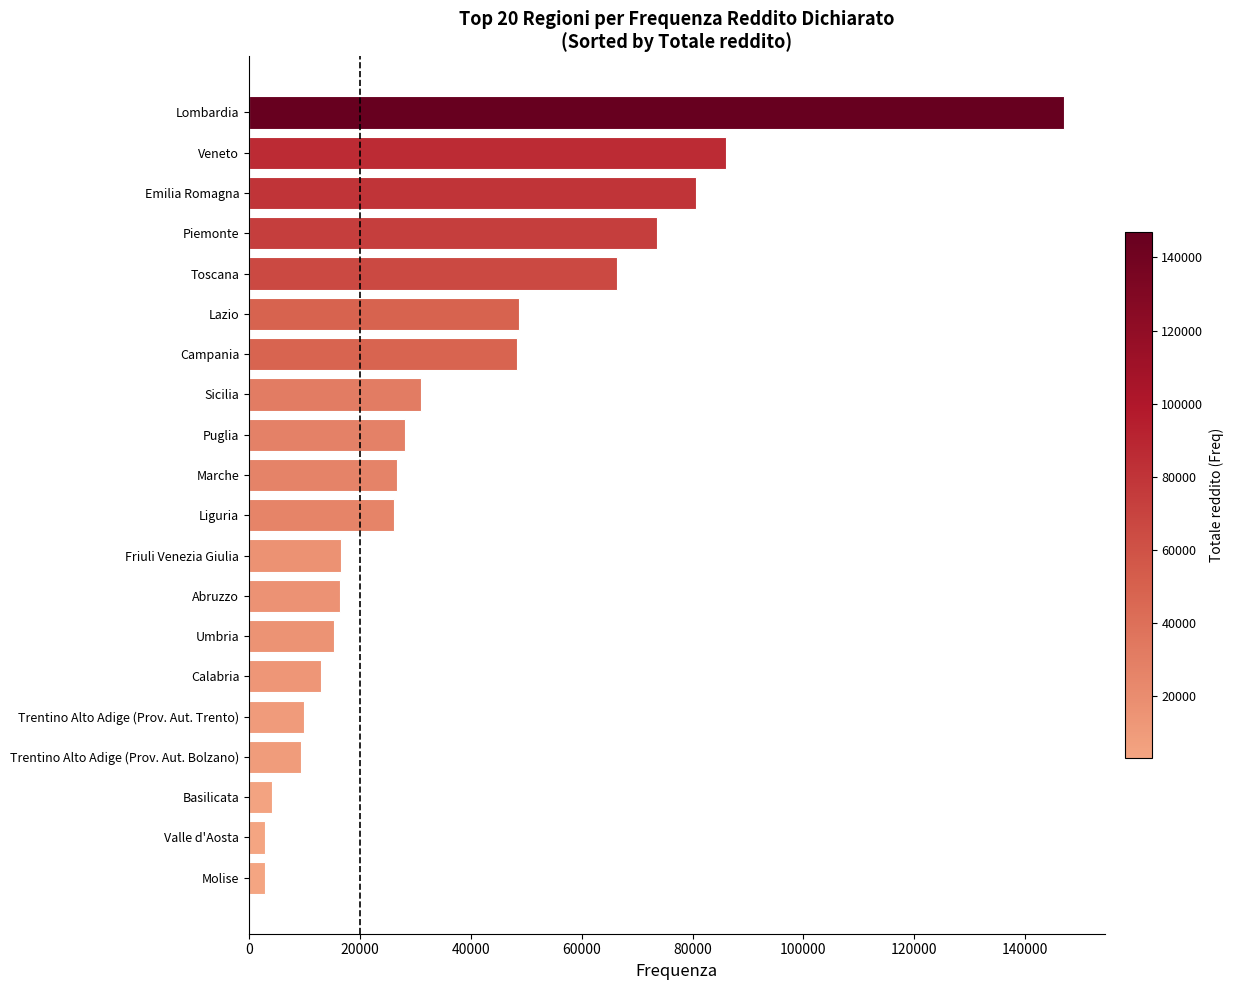

True or false: the data shows 107703 at Toscana.

False